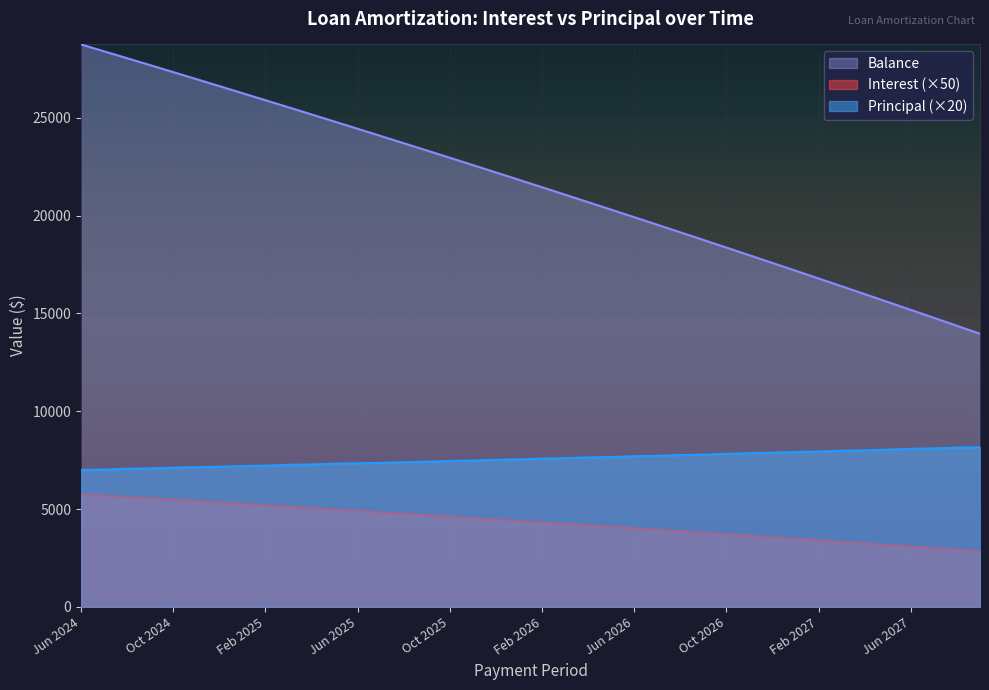

What position from the right is Jul 2025?

27